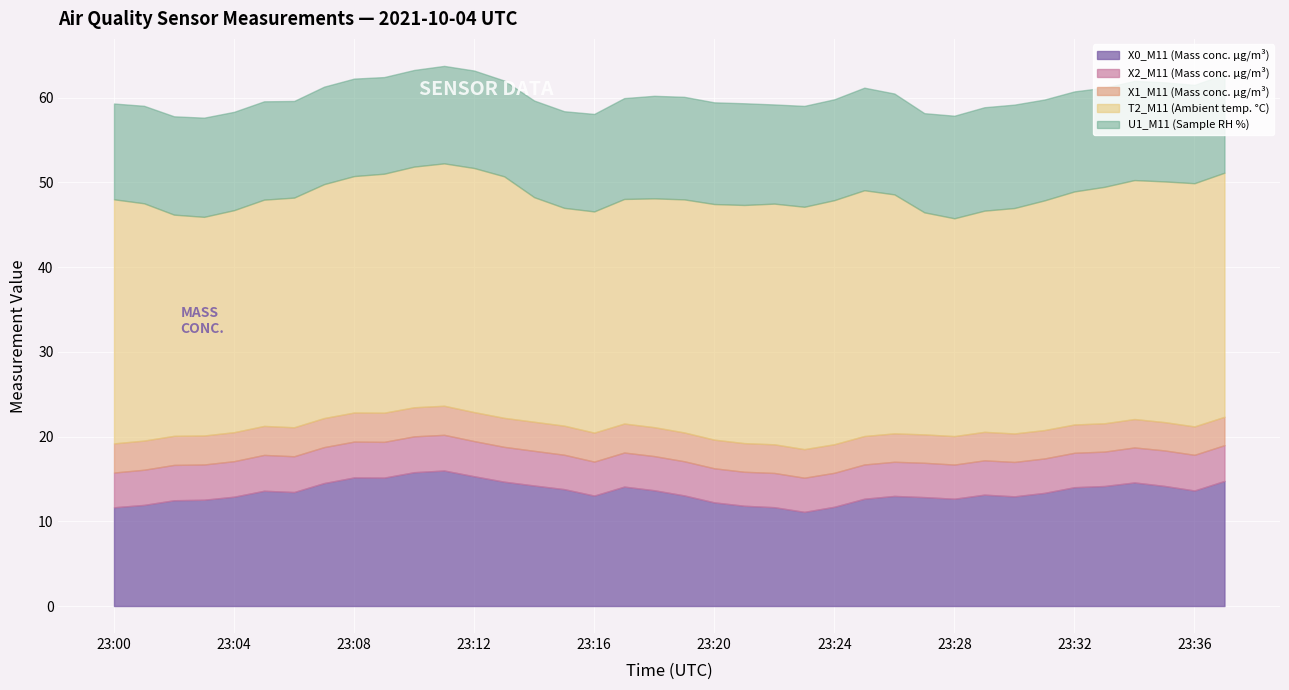

The value of X1_M11 (Mass conc. μg/m³) at 23:10 is 3.4. True or false?

True